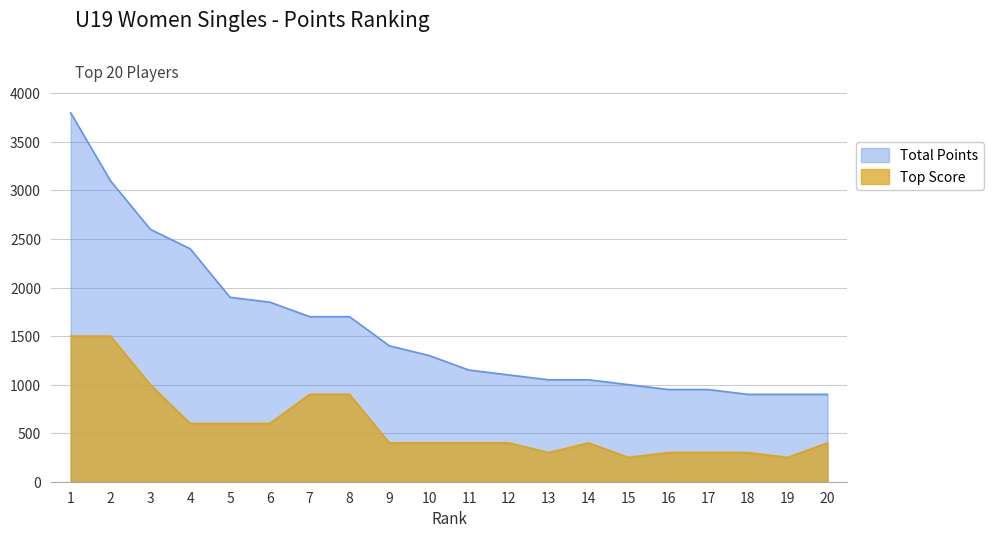

Reading left to right, transcribe all the data shown in this chart.

Total Points: 1=3800	2=3100	3=2600	4=2400	5=1900	6=1850	7=1700	8=1700	9=1400	10=1300	11=1150	12=1100	13=1050	14=1050	15=1000	16=950	17=950	18=900	19=900	20=900
Top Score: 1=1500	2=1500	3=1000	4=600	5=600	6=600	7=900	8=900	9=400	10=400	11=400	12=400	13=300	14=400	15=250	16=300	17=300	18=300	19=250	20=400